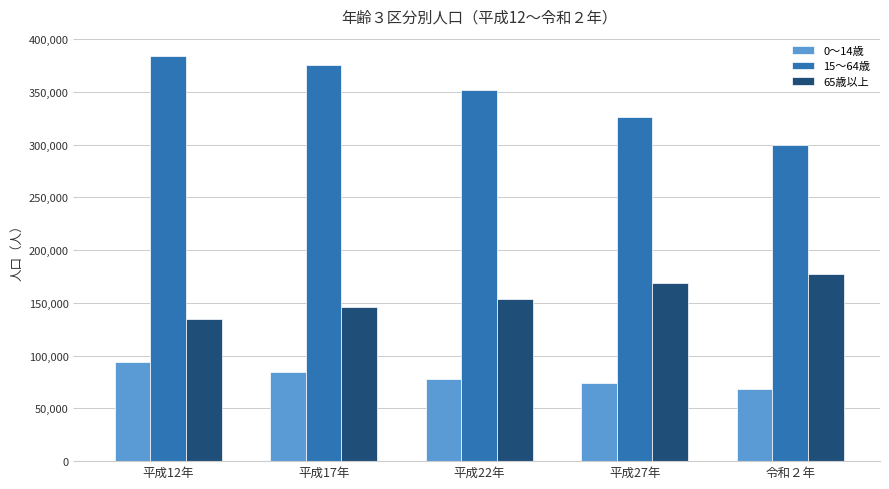

Does the chart contain stacked bars?

No